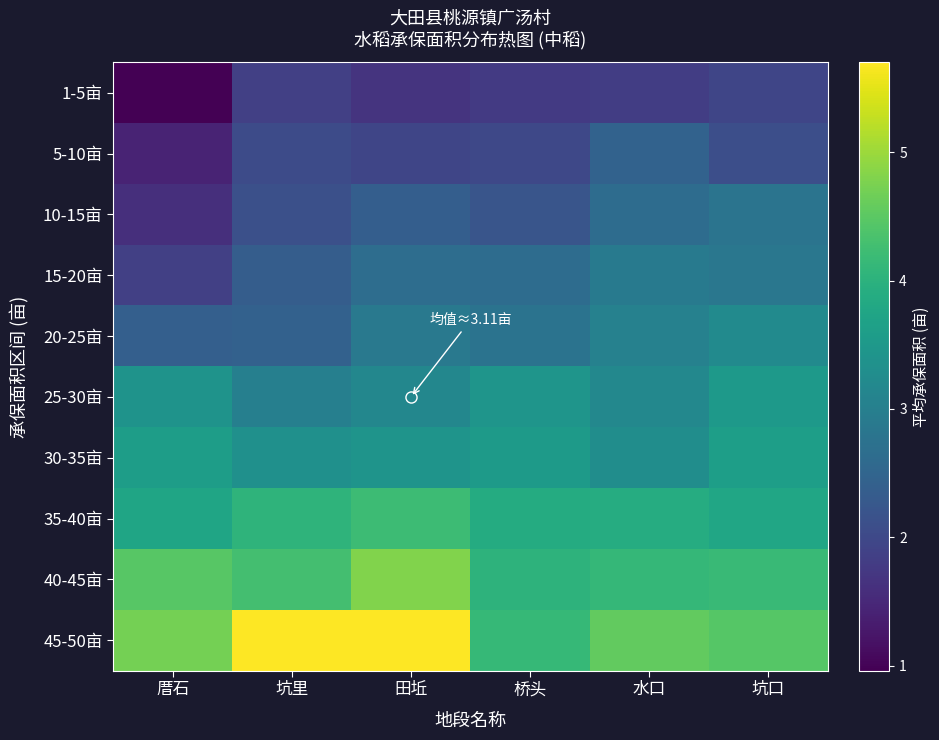

Reading left to right, extract all data points from this chart.

1-5亩: 厝石=1.0	坑里=1.9	田坵=1.7	桥头=1.8	水口=1.8	坑口=1.9
5-10亩: 厝石=1.4	坑里=2.0	田坵=1.9	桥头=2.0	水口=2.5	坑口=2.1
10-15亩: 厝石=1.6	坑里=2.1	田坵=2.4	桥头=2.2	水口=2.6	坑口=2.8
15-20亩: 厝石=1.9	坑里=2.4	田坵=2.7	桥头=2.6	水口=2.9	坑口=2.8
20-25亩: 厝石=2.4	坑里=2.4	田坵=2.9	桥头=2.8	水口=3.0	坑口=3.2
25-30亩: 厝石=3.4	坑里=3.0	田坵=3.1	桥头=3.4	水口=3.2	坑口=3.5
30-35亩: 厝石=3.6	坑里=3.3	田坵=3.4	桥头=3.5	水口=3.3	坑口=3.6
35-40亩: 厝石=3.7	坑里=4.0	田坵=4.2	桥头=3.9	水口=3.9	坑口=3.8
40-45亩: 厝石=4.5	坑里=4.3	田坵=4.8	桥头=4.0	水口=4.1	坑口=4.2
45-50亩: 厝石=4.7	坑里=5.7	田坵=5.7	桥头=4.1	水口=4.6	坑口=4.5